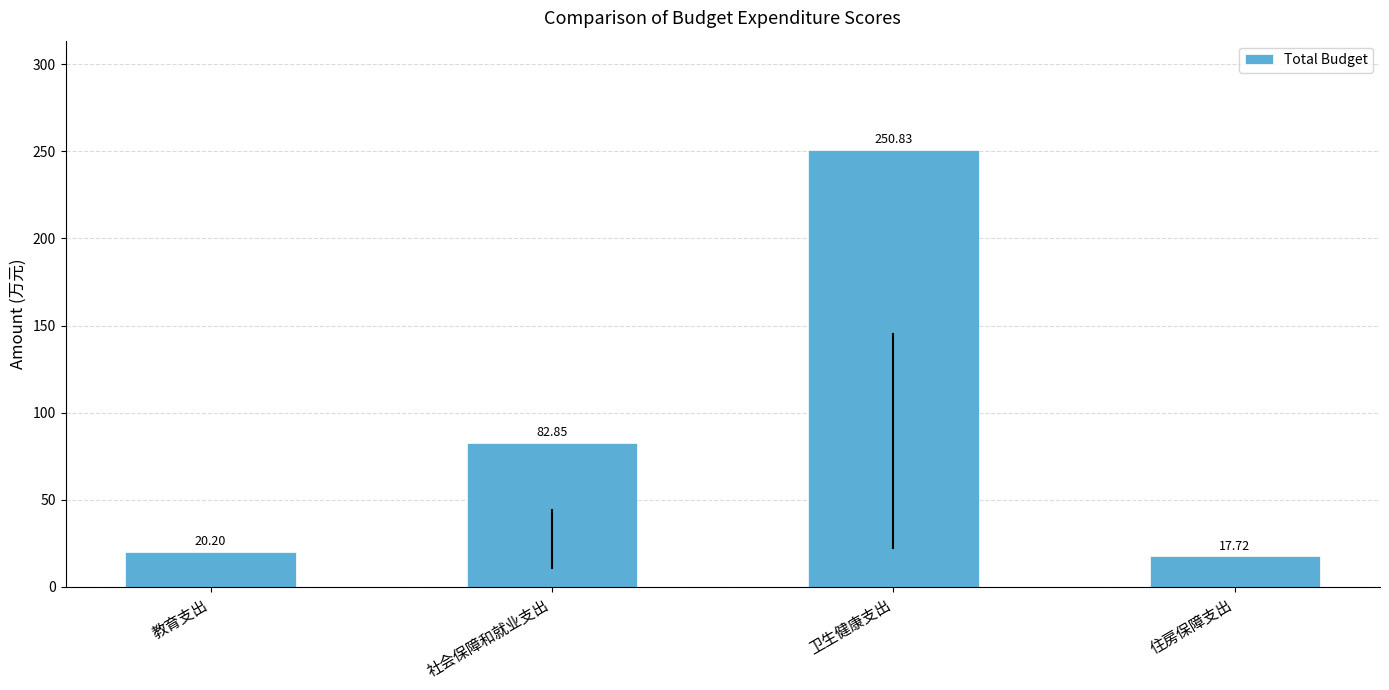

List the labels in order of value, largest first.

卫生健康支出, 社会保障和就业支出, 教育支出, 住房保障支出